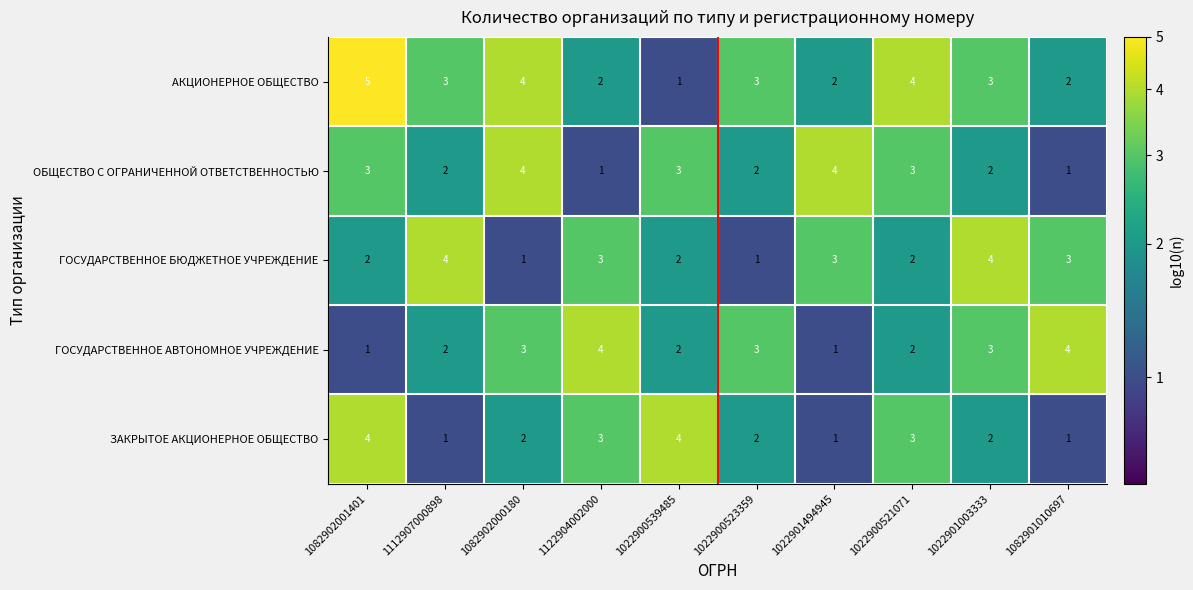

What is the maximum value shown in the chart?

5